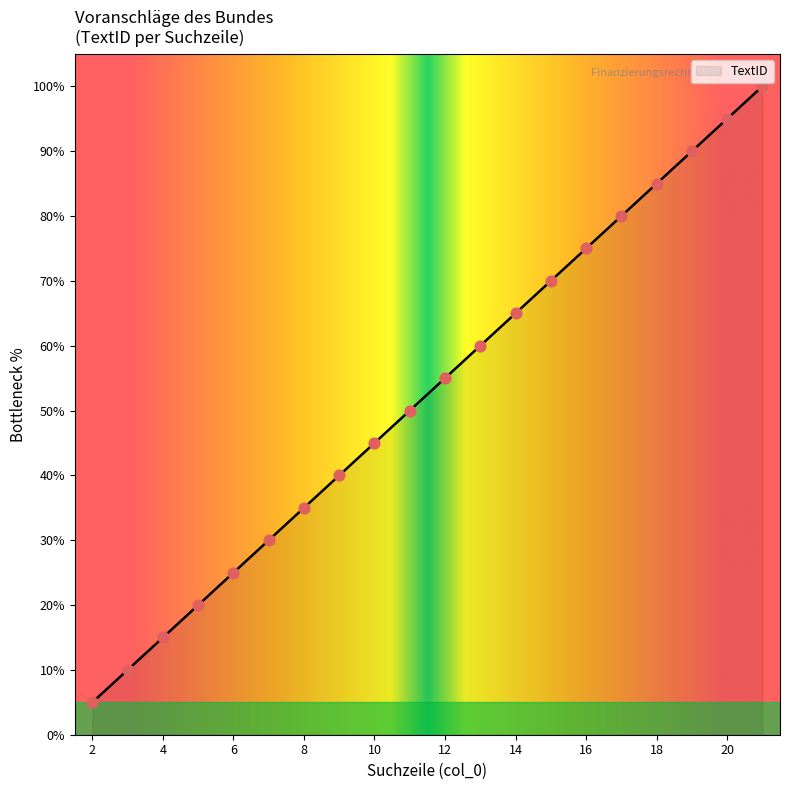

What is the change in value from 14 to 16?

+10.0